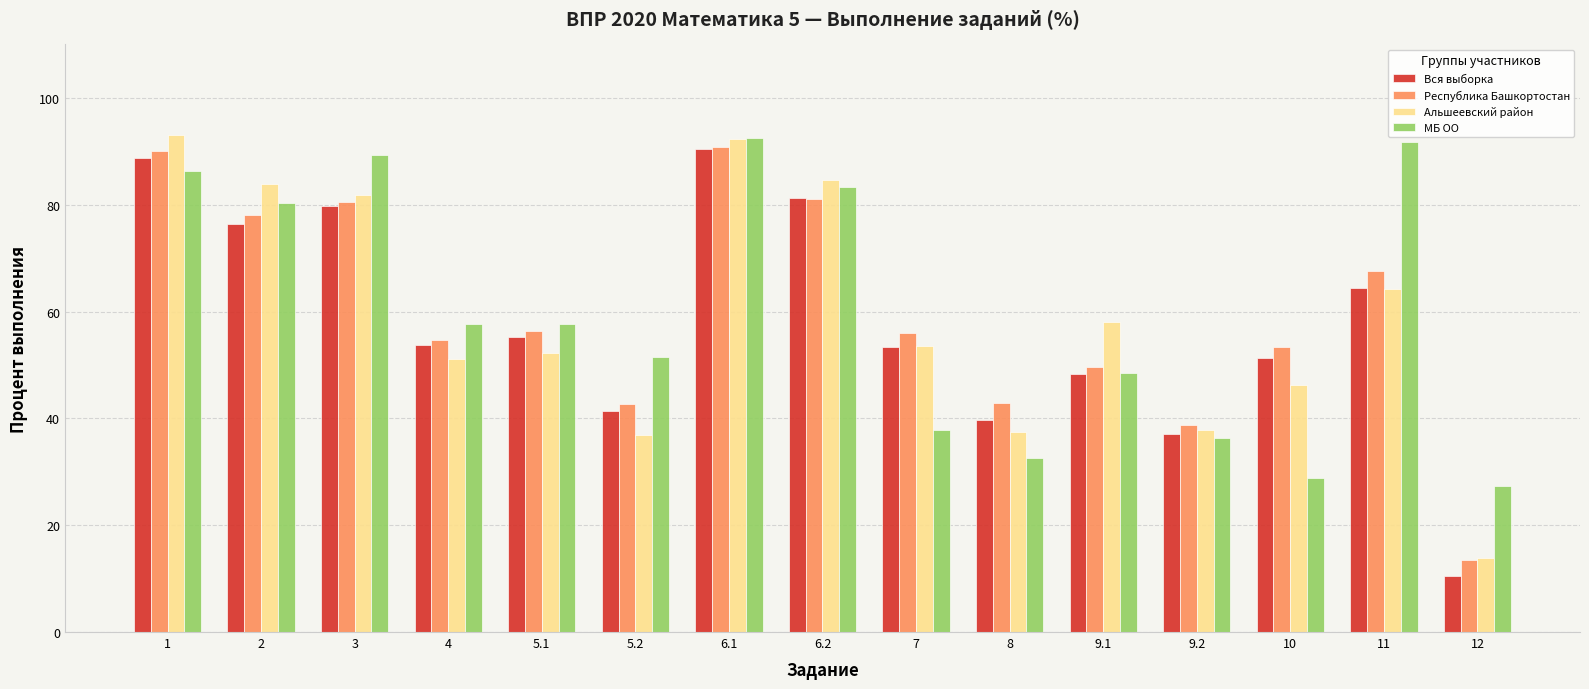

What is the sum of the Альшеевский район values at 5.1 and 3?

134.2